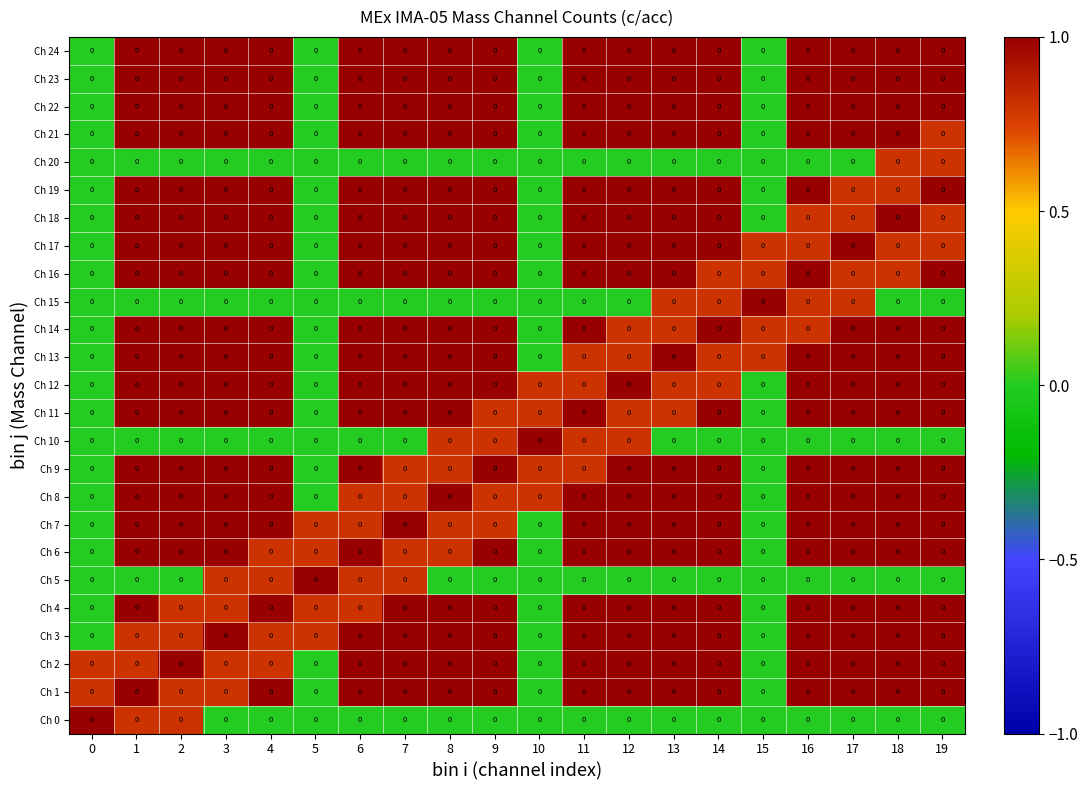

Reading left to right, transcribe all the data shown in this chart.

Ch 0: 0=0.0	1=0.0	2=0.0	3=0.0	4=0.0	5=0.0	6=0.0	7=0.0	8=0.0	9=0.0	10=0.0	11=0.0	12=0.0	13=0.0	14=0.0	15=0.0	16=0.0	17=0.0	18=0.0	19=0.0
Ch 1: 0=0.0	1=0.0	2=0.0	3=0.0	4=0.0	5=0.0	6=0.0	7=0.0	8=0.0	9=0.0	10=0.0	11=0.0	12=0.0	13=0.0	14=0.0	15=0.0	16=0.0	17=0.0	18=0.0	19=0.0
Ch 2: 0=0.0	1=0.0	2=0.0	3=0.0	4=0.0	5=0.0	6=0.0	7=0.0	8=0.0	9=0.0	10=0.0	11=0.0	12=0.0	13=0.0	14=0.0	15=0.0	16=0.0	17=0.0	18=0.0	19=0.0
Ch 3: 0=0.0	1=0.0	2=0.0	3=0.0	4=0.0	5=0.0	6=0.0	7=0.0	8=0.0	9=0.0	10=0.0	11=0.0	12=0.0	13=0.0	14=0.0	15=0.0	16=0.0	17=0.0	18=0.0	19=0.0
Ch 4: 0=0.0	1=0.0	2=0.0	3=0.0	4=0.0	5=0.0	6=0.0	7=0.0	8=0.0	9=0.0	10=0.0	11=0.0	12=0.0	13=0.0	14=0.0	15=0.0	16=0.0	17=0.0	18=0.0	19=0.0
Ch 5: 0=0.0	1=0.0	2=0.0	3=0.0	4=0.0	5=0.0	6=0.0	7=0.0	8=0.0	9=0.0	10=0.0	11=0.0	12=0.0	13=0.0	14=0.0	15=0.0	16=0.0	17=0.0	18=0.0	19=0.0
Ch 6: 0=0.0	1=0.0	2=0.0	3=0.0	4=0.0	5=0.0	6=0.0	7=0.0	8=0.0	9=0.0	10=0.0	11=0.0	12=0.0	13=0.0	14=0.0	15=0.0	16=0.0	17=0.0	18=0.0	19=0.0
Ch 7: 0=0.0	1=0.0	2=0.0	3=0.0	4=0.0	5=0.0	6=0.0	7=0.0	8=0.0	9=0.0	10=0.0	11=0.0	12=0.0	13=0.0	14=0.0	15=0.0	16=0.0	17=0.0	18=0.0	19=0.0
Ch 8: 0=0.0	1=0.0	2=0.0	3=0.0	4=0.0	5=0.0	6=0.0	7=0.0	8=0.0	9=0.0	10=0.0	11=0.0	12=0.0	13=0.0	14=0.0	15=0.0	16=0.0	17=0.0	18=0.0	19=0.0
Ch 9: 0=0.0	1=0.0	2=0.0	3=0.0	4=0.0	5=0.0	6=0.0	7=0.0	8=0.0	9=0.0	10=0.0	11=0.0	12=0.0	13=0.0	14=0.0	15=0.0	16=0.0	17=0.0	18=0.0	19=0.0
Ch 10: 0=0.0	1=0.0	2=0.0	3=0.0	4=0.0	5=0.0	6=0.0	7=0.0	8=0.0	9=0.0	10=0.0	11=0.0	12=0.0	13=0.0	14=0.0	15=0.0	16=0.0	17=0.0	18=0.0	19=0.0
Ch 11: 0=0.0	1=0.0	2=0.0	3=0.0	4=0.0	5=0.0	6=0.0	7=0.0	8=0.0	9=0.0	10=0.0	11=0.0	12=0.0	13=0.0	14=0.0	15=0.0	16=0.0	17=0.0	18=0.0	19=0.0
Ch 12: 0=0.0	1=0.0	2=0.0	3=0.0	4=0.0	5=0.0	6=0.0	7=0.0	8=0.0	9=0.0	10=0.0	11=0.0	12=0.0	13=0.0	14=0.0	15=0.0	16=0.0	17=0.0	18=0.0	19=0.0
Ch 13: 0=0.0	1=0.0	2=0.0	3=0.0	4=0.0	5=0.0	6=0.0	7=0.0	8=0.0	9=0.0	10=0.0	11=0.0	12=0.0	13=0.0	14=0.0	15=0.0	16=0.0	17=0.0	18=0.0	19=0.0
Ch 14: 0=0.0	1=0.0	2=0.0	3=0.0	4=0.0	5=0.0	6=0.0	7=0.0	8=0.0	9=0.0	10=0.0	11=0.0	12=0.0	13=0.0	14=0.0	15=0.0	16=0.0	17=0.0	18=0.0	19=0.0
Ch 15: 0=0.0	1=0.0	2=0.0	3=0.0	4=0.0	5=0.0	6=0.0	7=0.0	8=0.0	9=0.0	10=0.0	11=0.0	12=0.0	13=0.0	14=0.0	15=0.0	16=0.0	17=0.0	18=0.0	19=0.0
Ch 16: 0=0.0	1=0.0	2=0.0	3=0.0	4=0.0	5=0.0	6=0.0	7=0.0	8=0.0	9=0.0	10=0.0	11=0.0	12=0.0	13=0.0	14=0.0	15=0.0	16=0.0	17=0.0	18=0.0	19=0.0
Ch 17: 0=0.0	1=0.0	2=0.0	3=0.0	4=0.0	5=0.0	6=0.0	7=0.0	8=0.0	9=0.0	10=0.0	11=0.0	12=0.0	13=0.0	14=0.0	15=0.0	16=0.0	17=0.0	18=0.0	19=0.0
Ch 18: 0=0.0	1=0.0	2=0.0	3=0.0	4=0.0	5=0.0	6=0.0	7=0.0	8=0.0	9=0.0	10=0.0	11=0.0	12=0.0	13=0.0	14=0.0	15=0.0	16=0.0	17=0.0	18=0.0	19=0.0
Ch 19: 0=0.0	1=0.0	2=0.0	3=0.0	4=0.0	5=0.0	6=0.0	7=0.0	8=0.0	9=0.0	10=0.0	11=0.0	12=0.0	13=0.0	14=0.0	15=0.0	16=0.0	17=0.0	18=0.0	19=0.0
Ch 20: 0=0.0	1=0.0	2=0.0	3=0.0	4=0.0	5=0.0	6=0.0	7=0.0	8=0.0	9=0.0	10=0.0	11=0.0	12=0.0	13=0.0	14=0.0	15=0.0	16=0.0	17=0.0	18=0.0	19=0.0
Ch 21: 0=0.0	1=0.0	2=0.0	3=0.0	4=0.0	5=0.0	6=0.0	7=0.0	8=0.0	9=0.0	10=0.0	11=0.0	12=0.0	13=0.0	14=0.0	15=0.0	16=0.0	17=0.0	18=0.0	19=0.0
Ch 22: 0=0.0	1=0.0	2=0.0	3=0.0	4=0.0	5=0.0	6=0.0	7=0.0	8=0.0	9=0.0	10=0.0	11=0.0	12=0.0	13=0.0	14=0.0	15=0.0	16=0.0	17=0.0	18=0.0	19=0.0
Ch 23: 0=0.0	1=0.0	2=0.0	3=0.0	4=0.0	5=0.0	6=0.0	7=0.0	8=0.0	9=0.0	10=0.0	11=0.0	12=0.0	13=0.0	14=0.0	15=0.0	16=0.0	17=0.0	18=0.0	19=0.0
Ch 24: 0=0.0	1=0.0	2=0.0	3=0.0	4=0.0	5=0.0	6=0.0	7=0.0	8=0.0	9=0.0	10=0.0	11=0.0	12=0.0	13=0.0	14=0.0	15=0.0	16=0.0	17=0.0	18=0.0	19=0.0